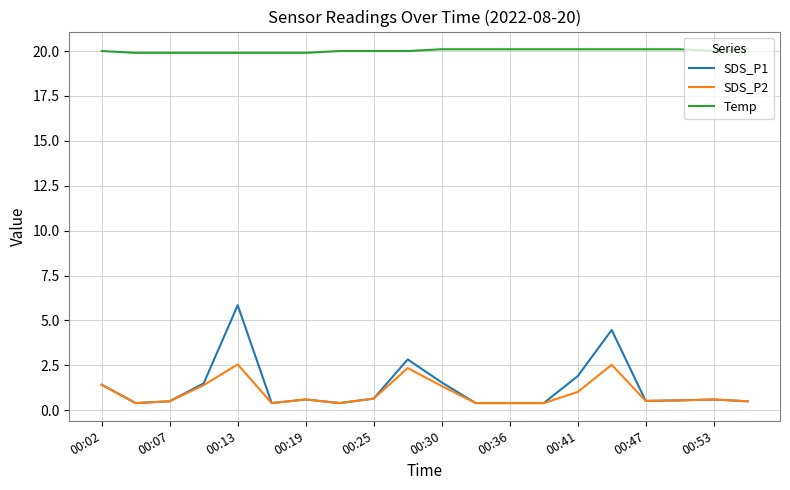

Which series has the largest range (max minus min)?

SDS_P1